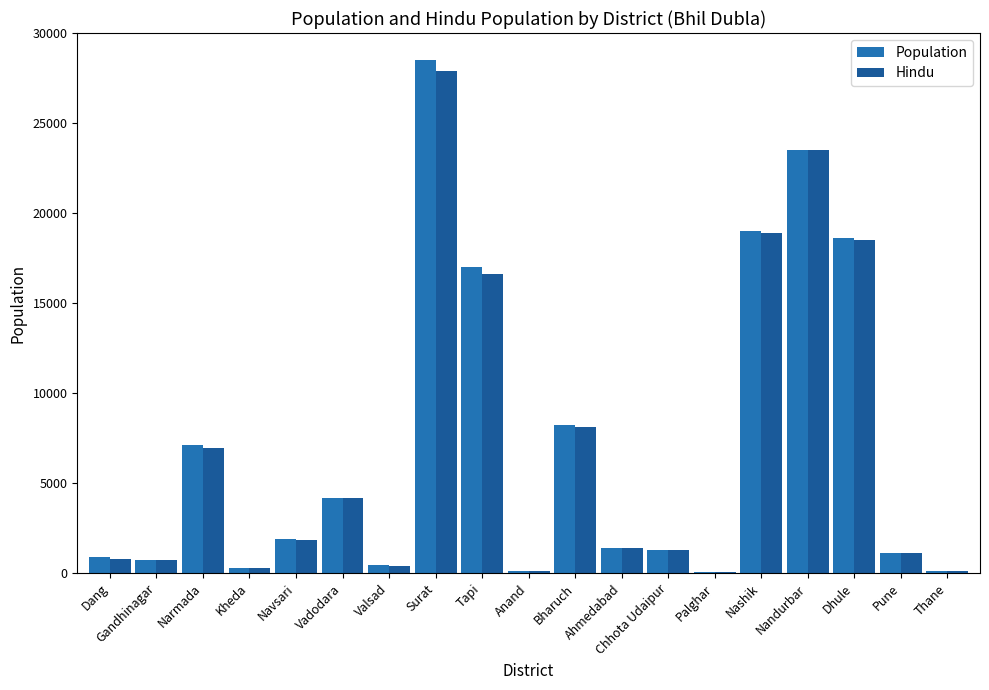

At which category is the sum across all series the highest?

Surat